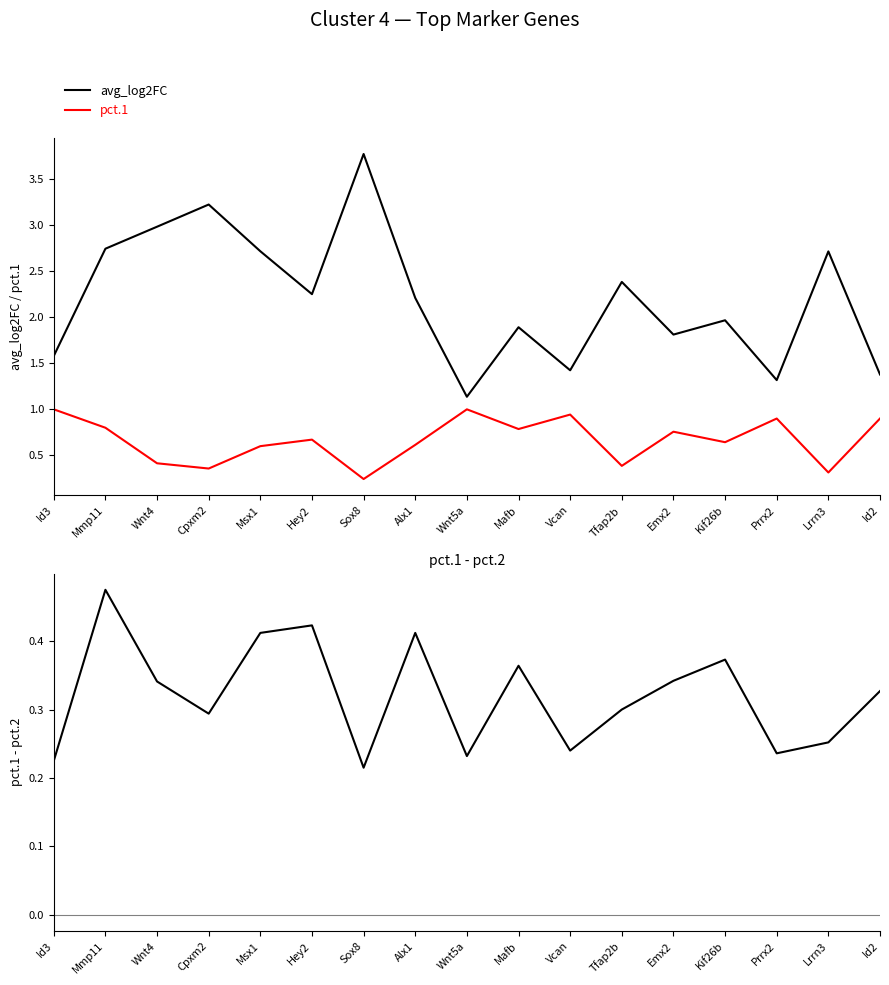

What position from the right is Id2?

1